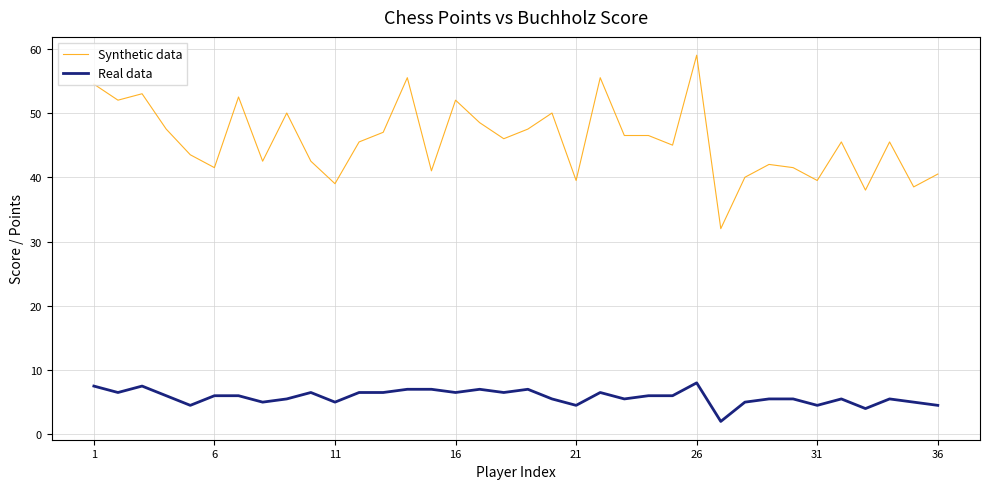

Which series has the largest range (max minus min)?

Synthetic data